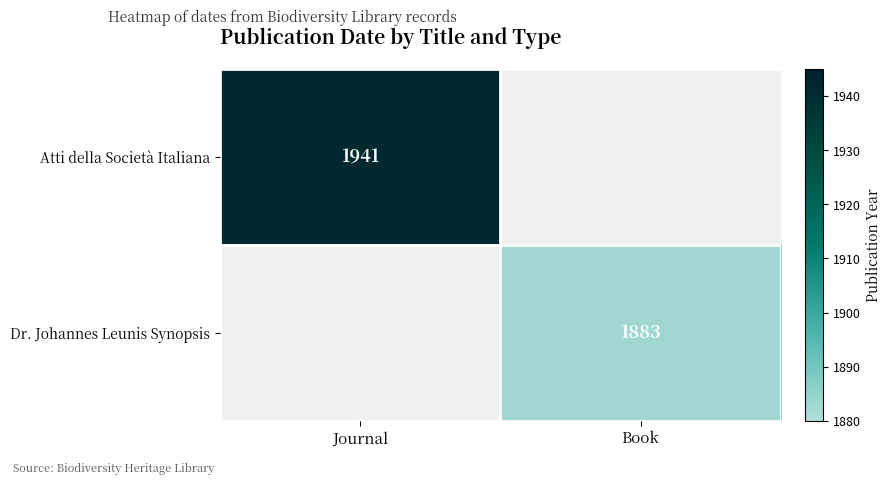

The Atti della Società Italiana series shows 1941 at Journal. True or false?

True